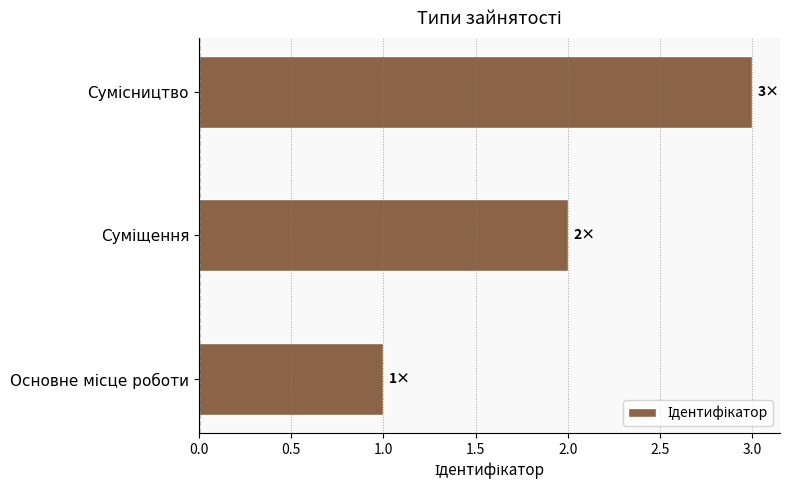

What is the greatest value displayed?

3